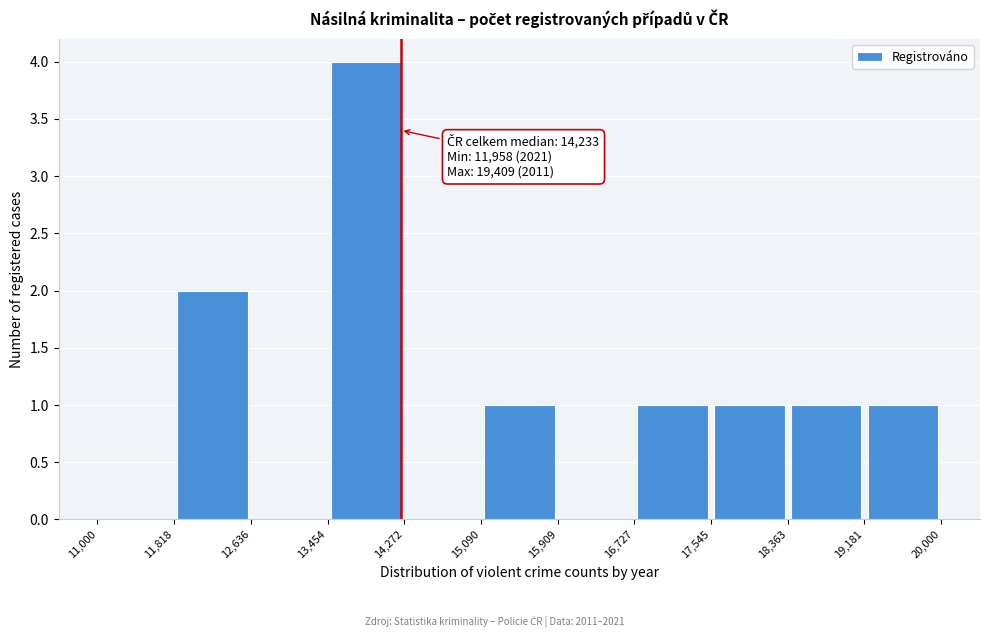

Which range on the x-axis has the tallest bar?

13,454 to 14,272